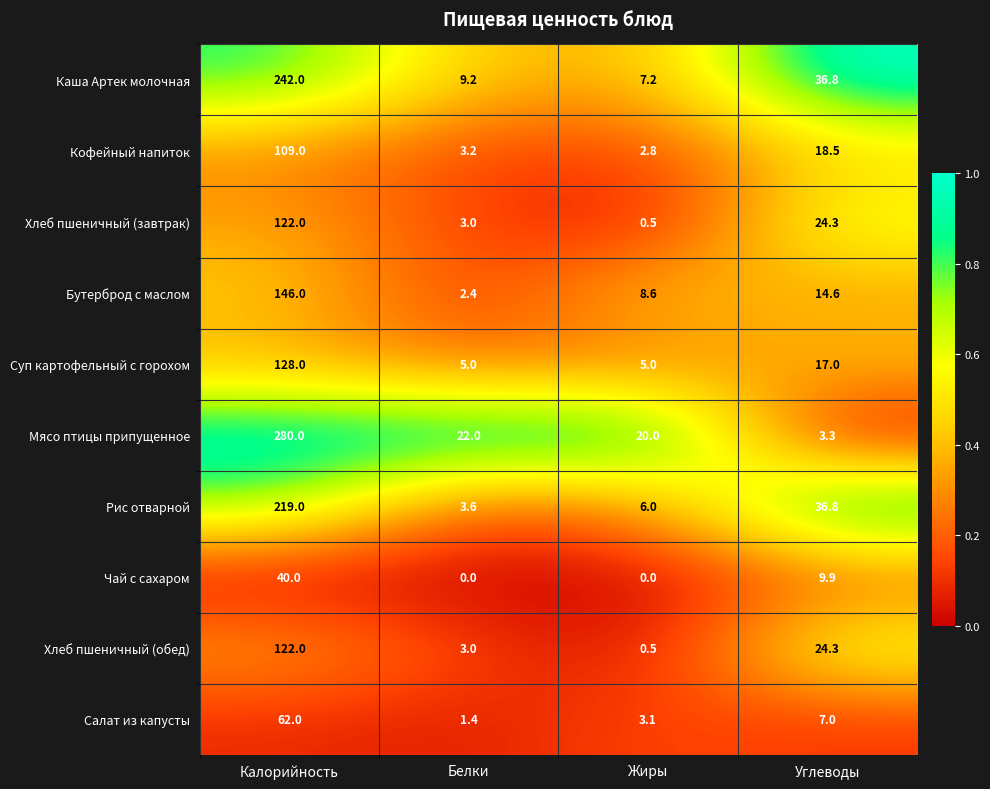

What is the sum of all Рис отварной values?

265.4